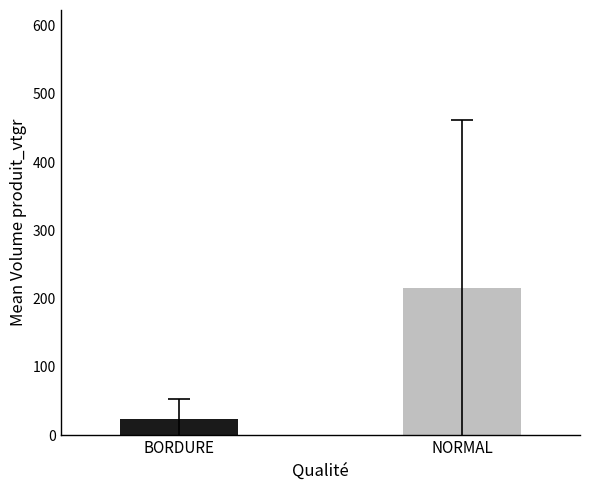

What is the value of the 2nd bar from the left?

215.8